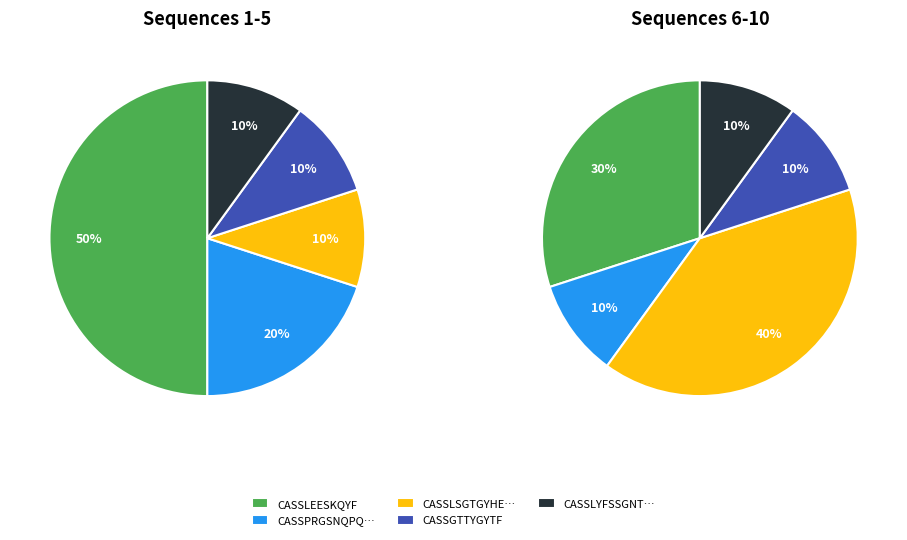

Does CASKARANQPQHF account for over 50% of the chart?

No